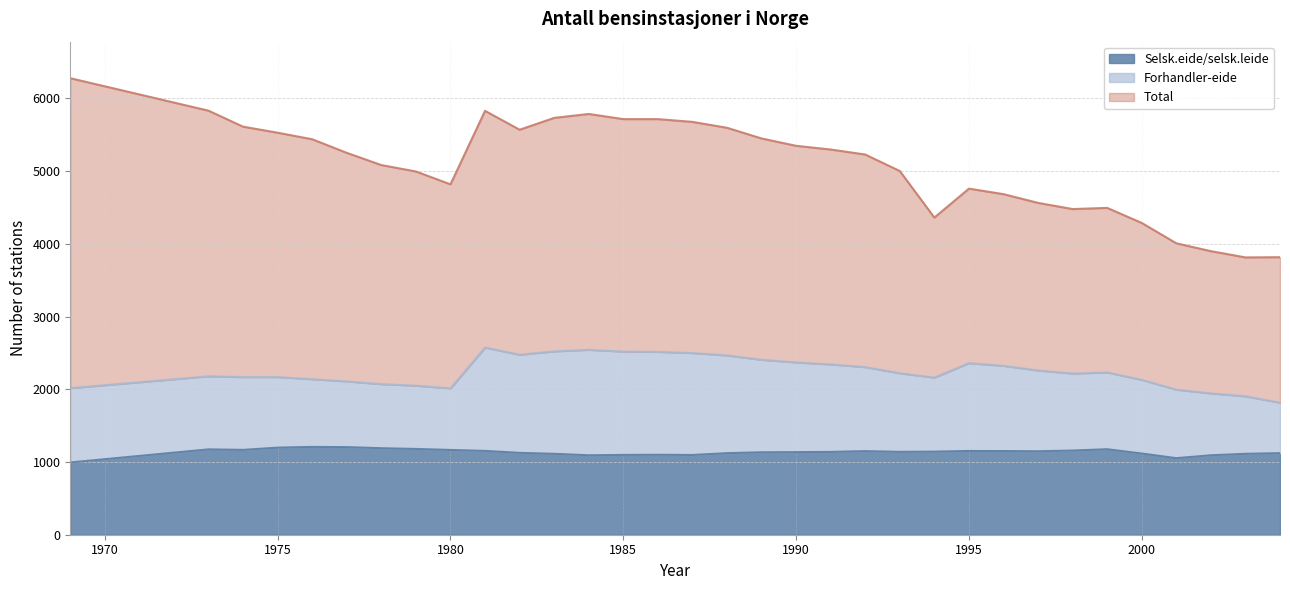

Reading left to right, extract all data points from this chart.

Selsk.eide/selsk.leide: 1969=994	1973=1174	1974=1167	1975=1198	1976=1208	1977=1205	1978=1190	1979=1180	1980=1166	1981=1153	1982=1126	1983=1113	1984=1093	1985=1098	1986=1100	1987=1097	1988=1122	1989=1134	1990=1136	1991=1139	1992=1150	1993=1140	1994=1143	1995=1152	1996=1151	1997=1148	1998=1158	1999=1176	2000=1117	2001=1053	2002=1093	2003=1113	2004=1122
Forhandler-eide: 1969=1022	1973=1005	1974=1001	1975=970	1976=931	1977=904	1978=881	1979=870	1980=847	1981=1421	1982=1350	1983=1409	1984=1450	1985=1421	1986=1415	1987=1402	1988=1344	1989=1272	1990=1234	1991=1203	1992=1155	1993=1081	1994=1018	1995=1208	1996=1172	1997=1111	1998=1059	1999=1056	2000=1013	2001=942	2002=851	2003=791	2004=694
Total: 1969=4263	1973=3653	1974=3444	1975=3361	1976=3300	1977=3143	1978=3013	1979=2946	1980=2806	1981=3256	1982=3094	1983=3211	1984=3244	1985=3197	1986=3201	1987=3179	1988=3131	1989=3044	1990=2979	1991=2956	1992=2924	1993=2781	1994=2201	1995=2400	1996=2361	1997=2305	1998=2262	1999=2263	2000=2158	2001=2013	2002=1956	2003=1910	2004=2001